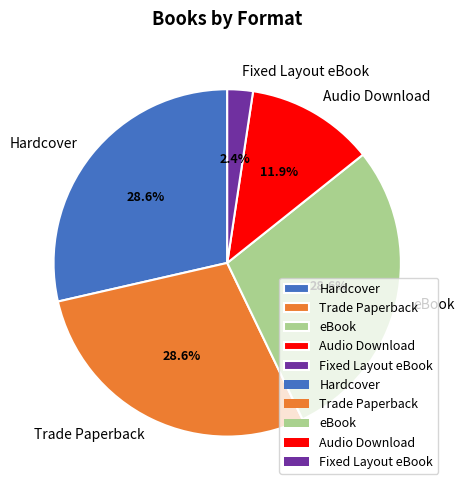

How many slices are in this pie chart?

5